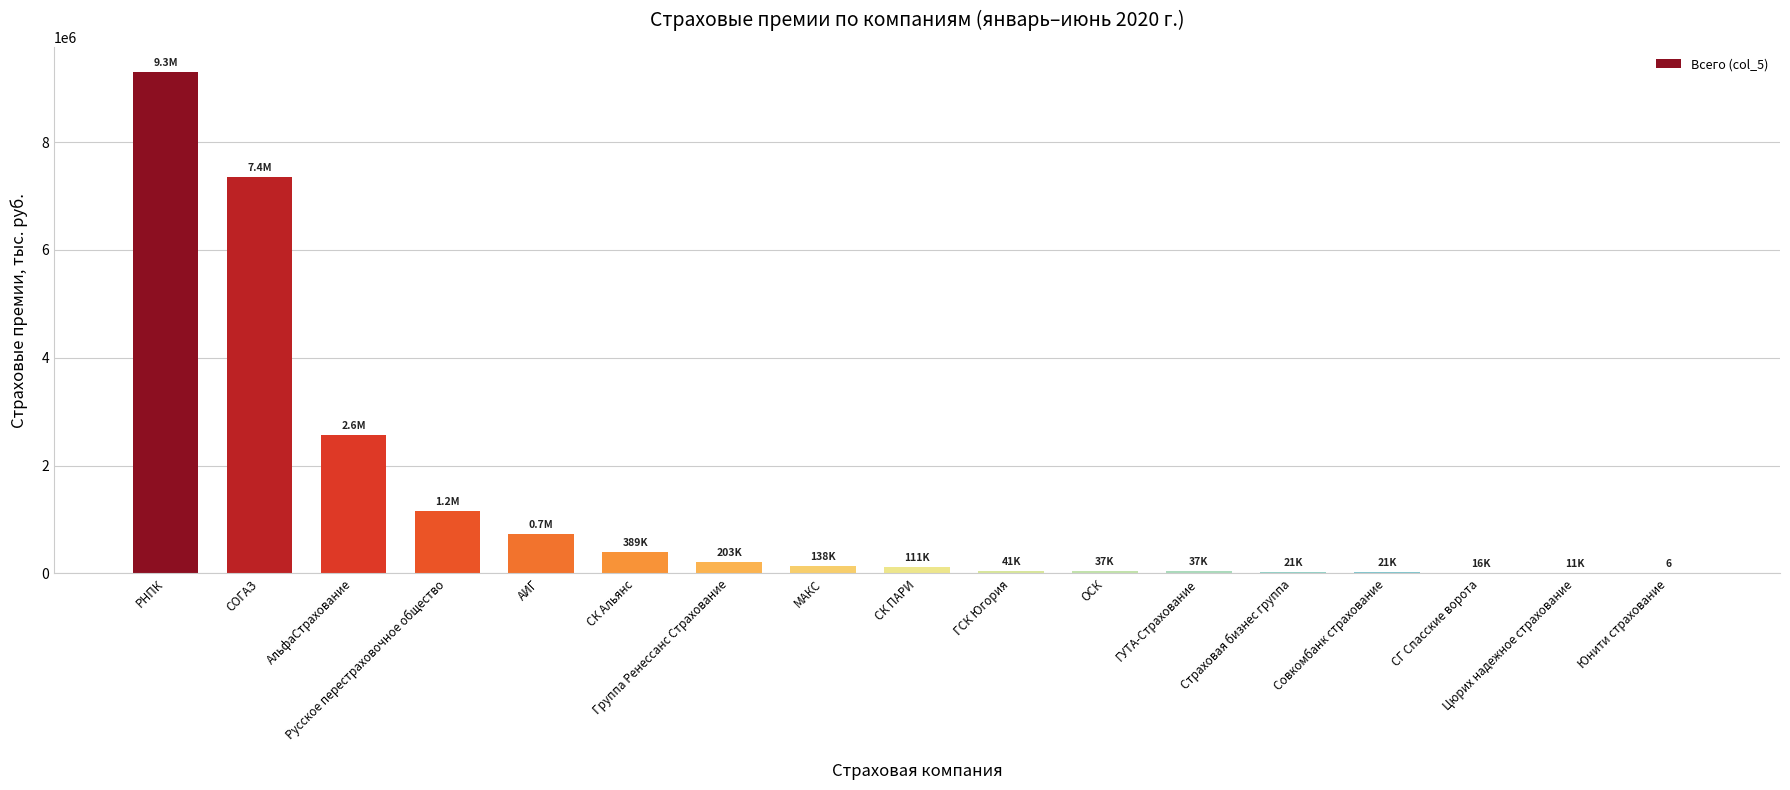

At which category does the chart reach its peak across all series?

РНПК